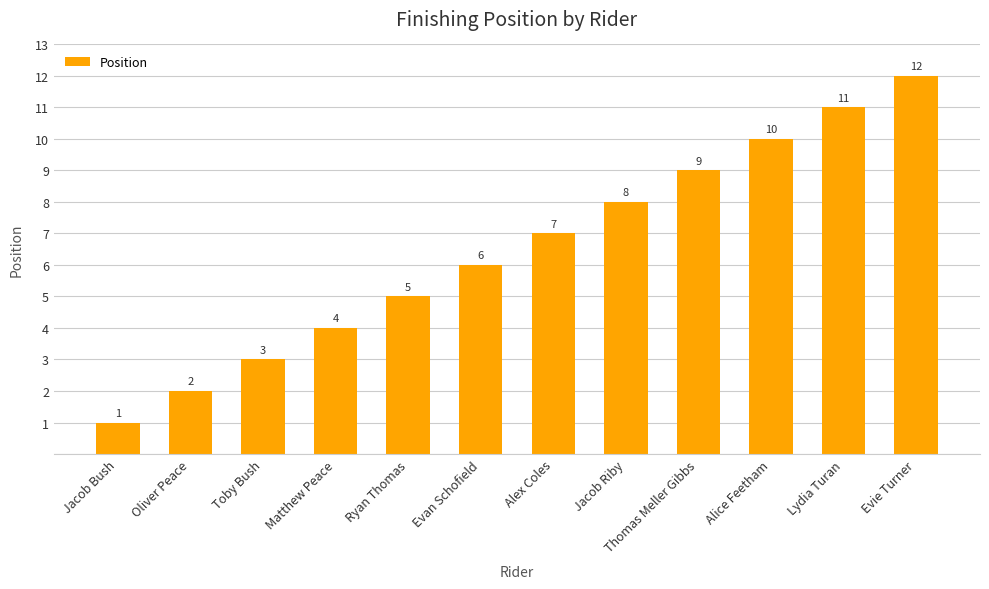

Rank the categories by value from highest to lowest.

Evie Turner, Lydia Turan, Alice Feetham, Thomas Meller Gibbs, Jacob Riby, Alex Coles, Evan Schofield, Ryan Thomas, Matthew Peace, Toby Bush, Oliver Peace, Jacob Bush